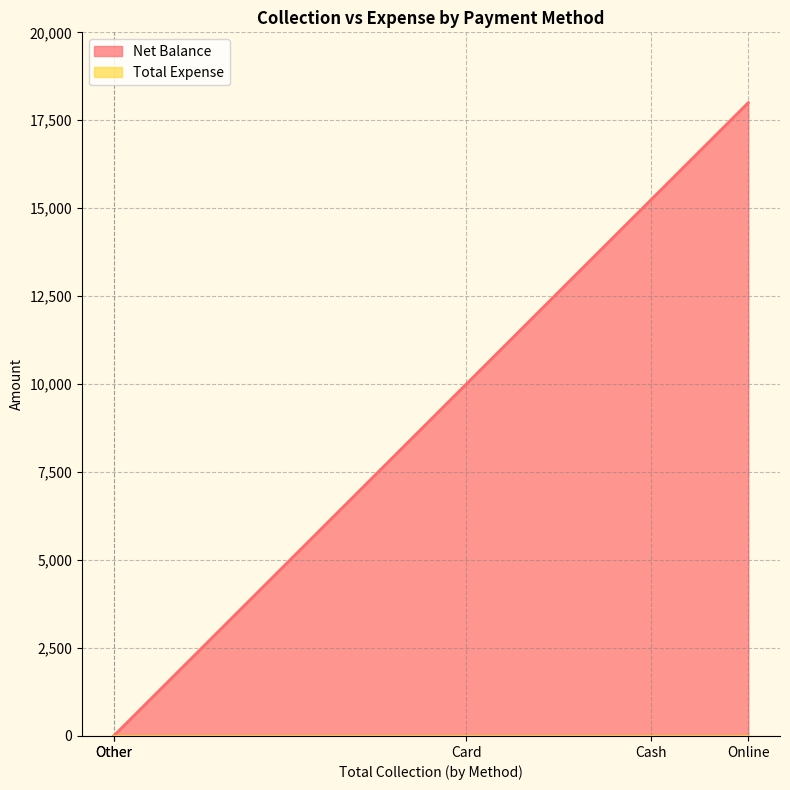

How many lines are shown in the chart?

2